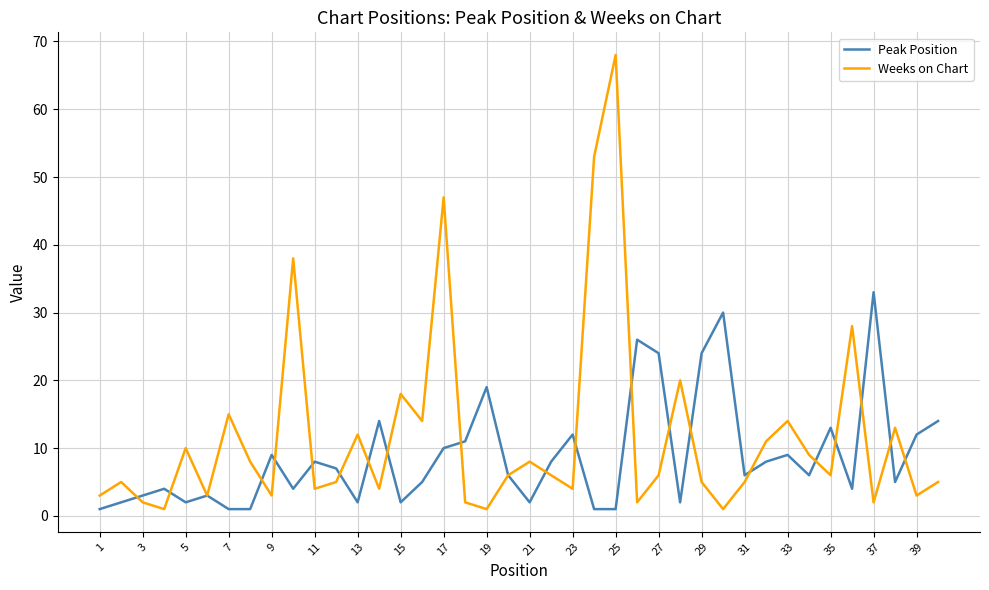

What is the maximum value for Weeks on Chart?

68